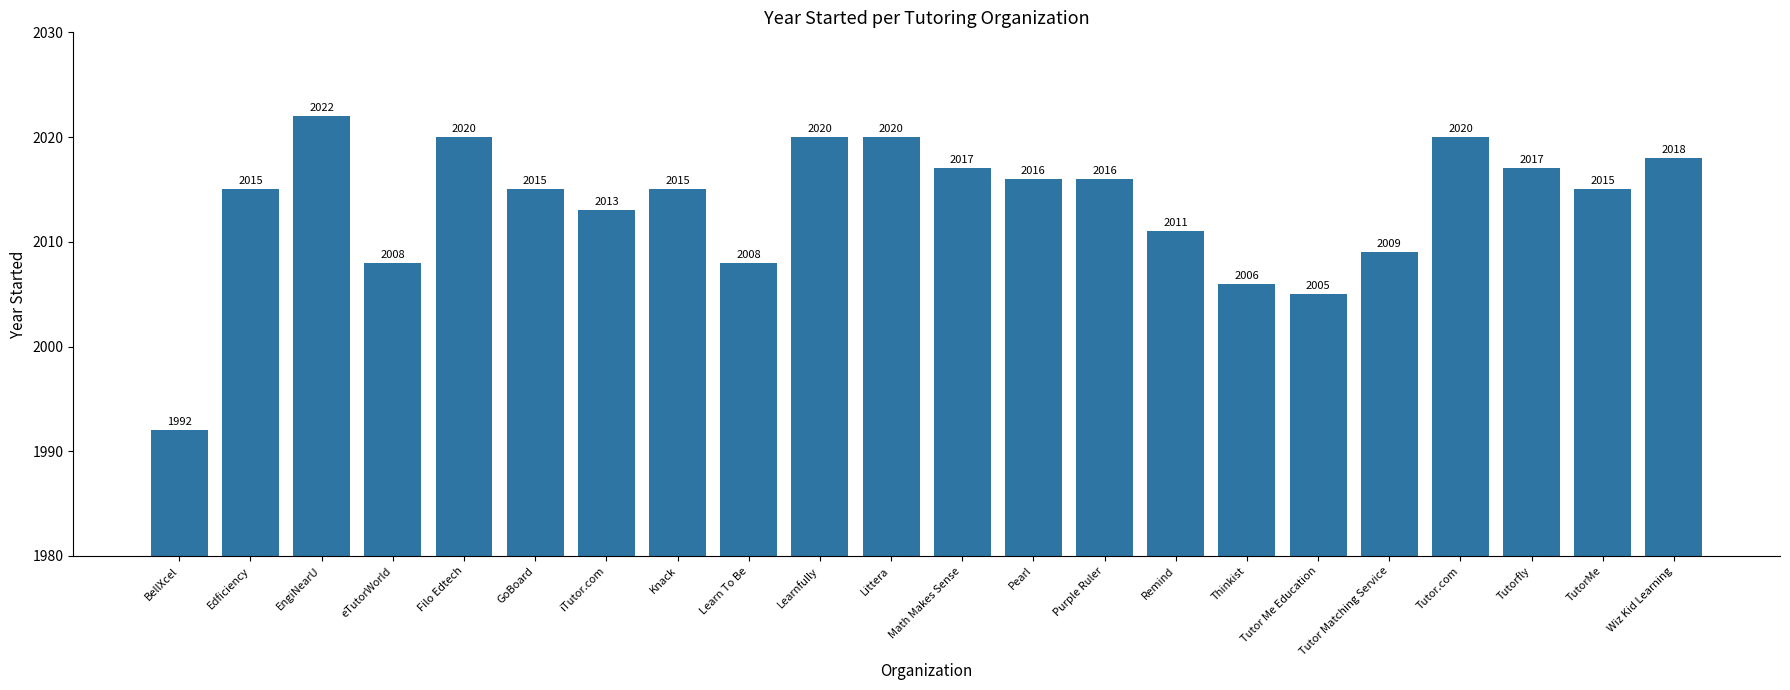

What is the label of the 15th bar from the right?

Knack